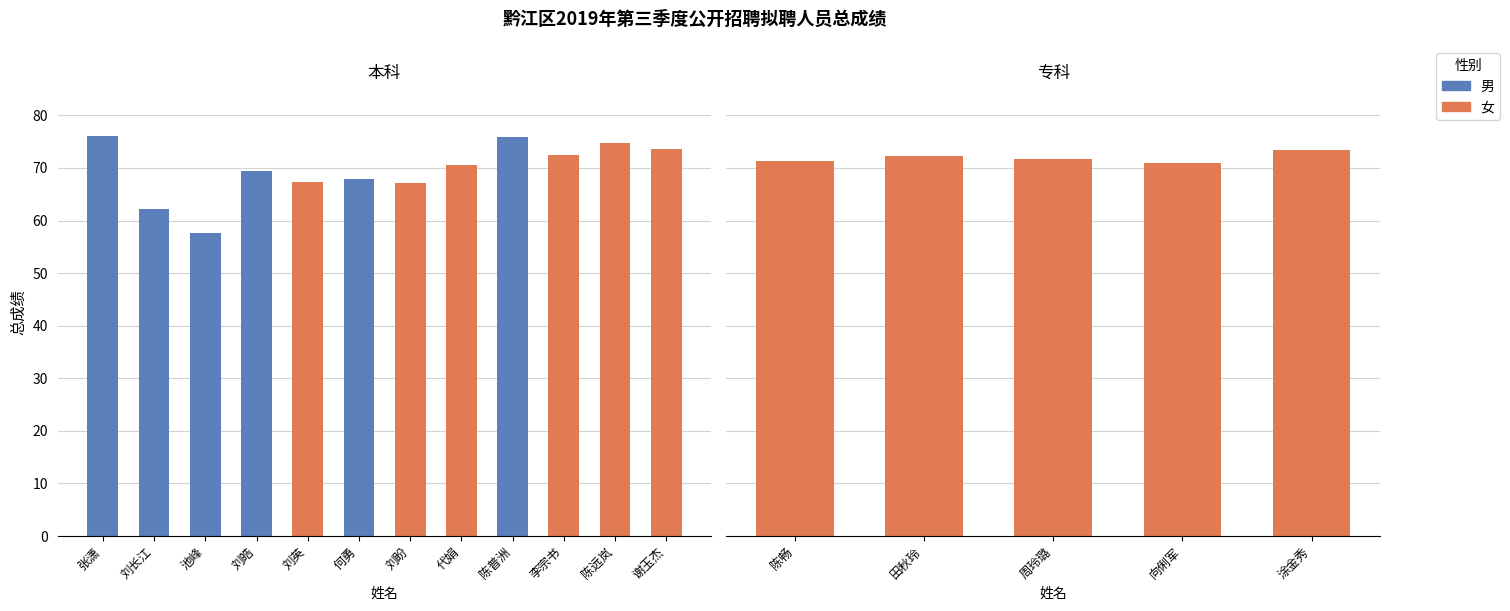

True or false: the data shows 25.7 at 何勇.

False